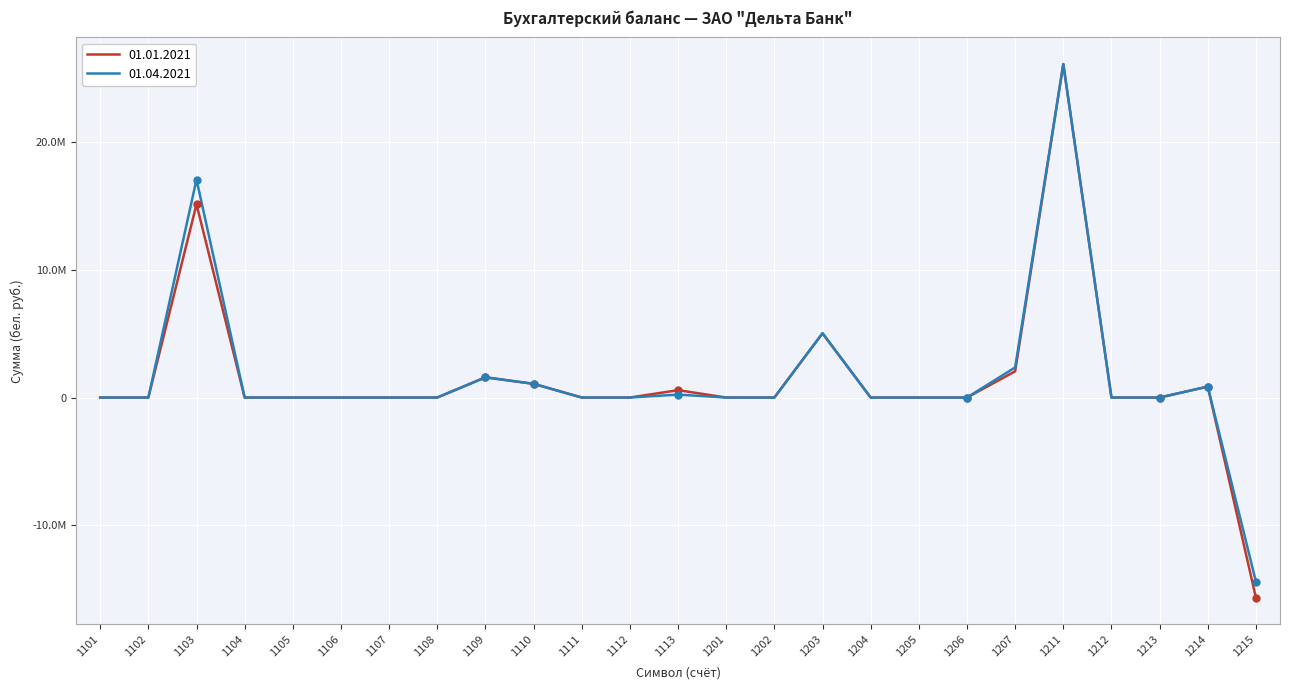

Does the chart have visible grid lines?

Yes